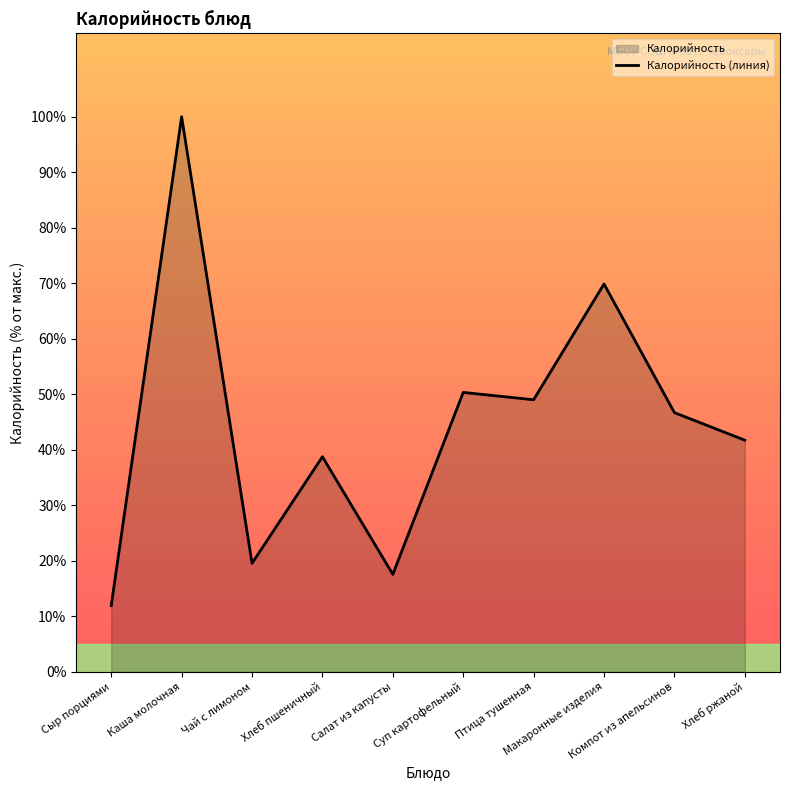

What is the label of the 4th point from the left?

Хлеб пшеничный